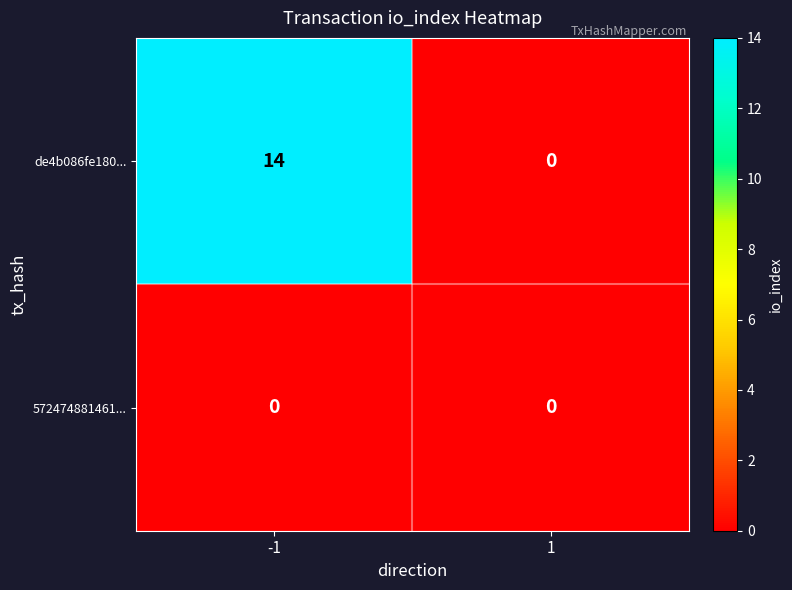

Reading left to right, extract all data points from this chart.

de4b086fe180...: -1=14	1=0
572474881461...: -1=0	1=0